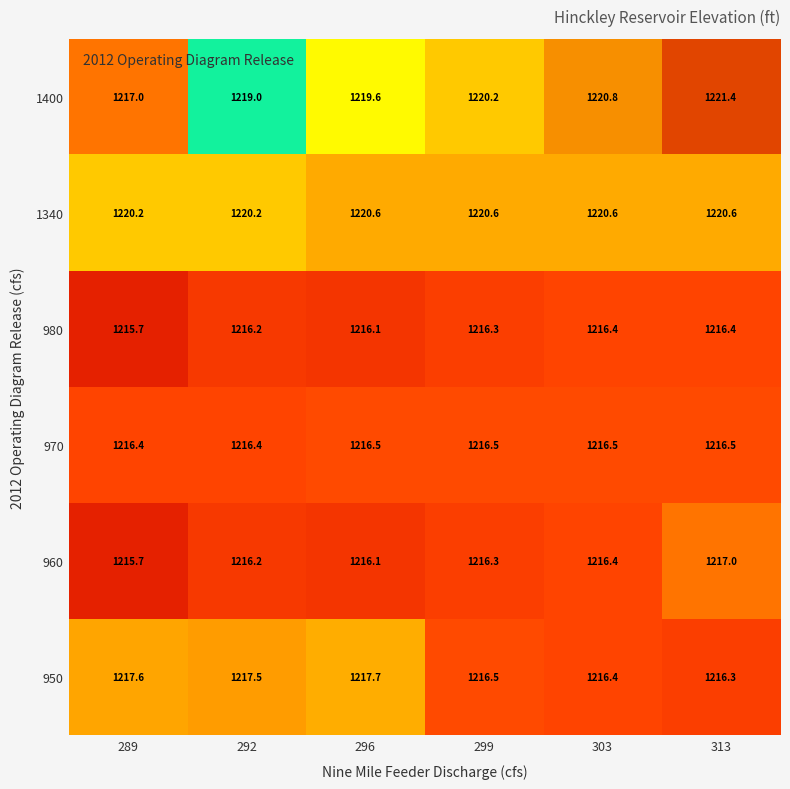

What is the difference between the 980 values at 313 and 289?

0.7